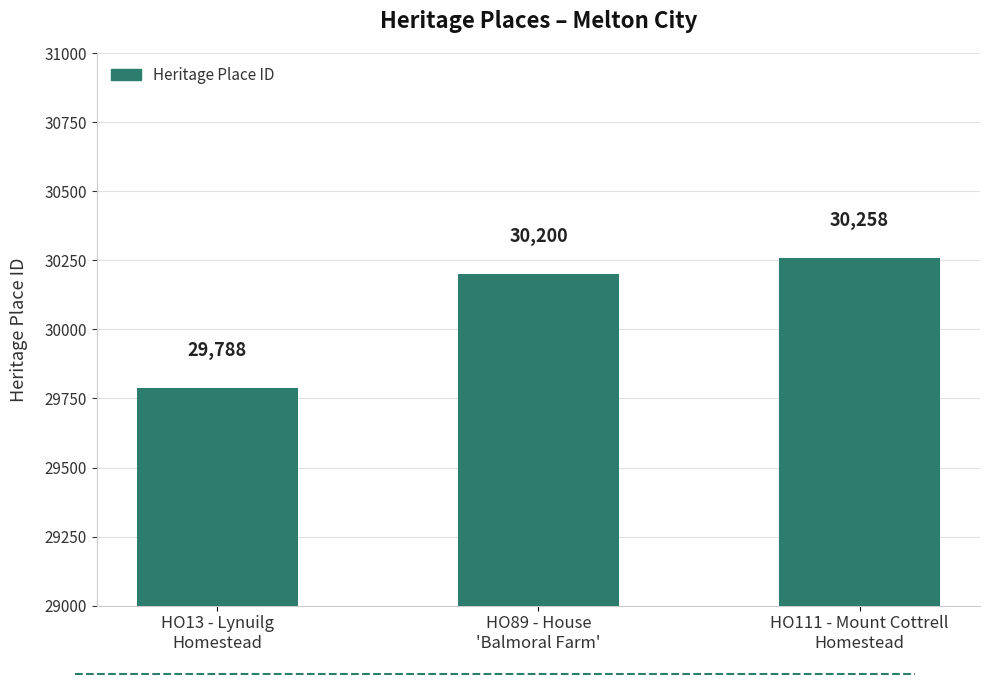

What is the label of the 1st bar from the right?

HO111 - Mount Cottrell
Homestead